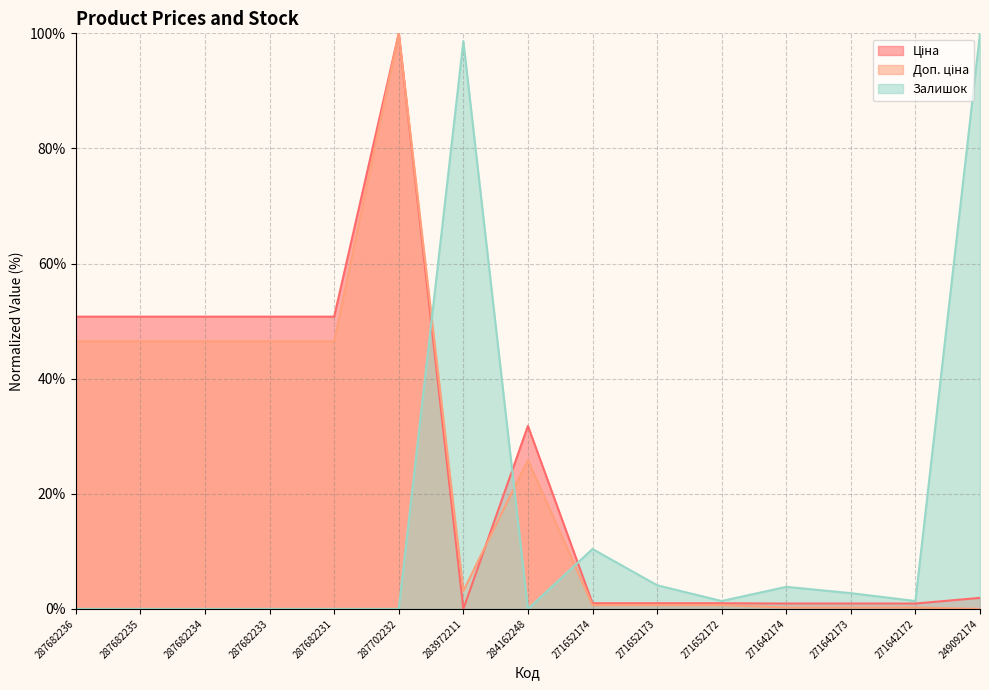

At how many categories does at least one series exceed 26?

9